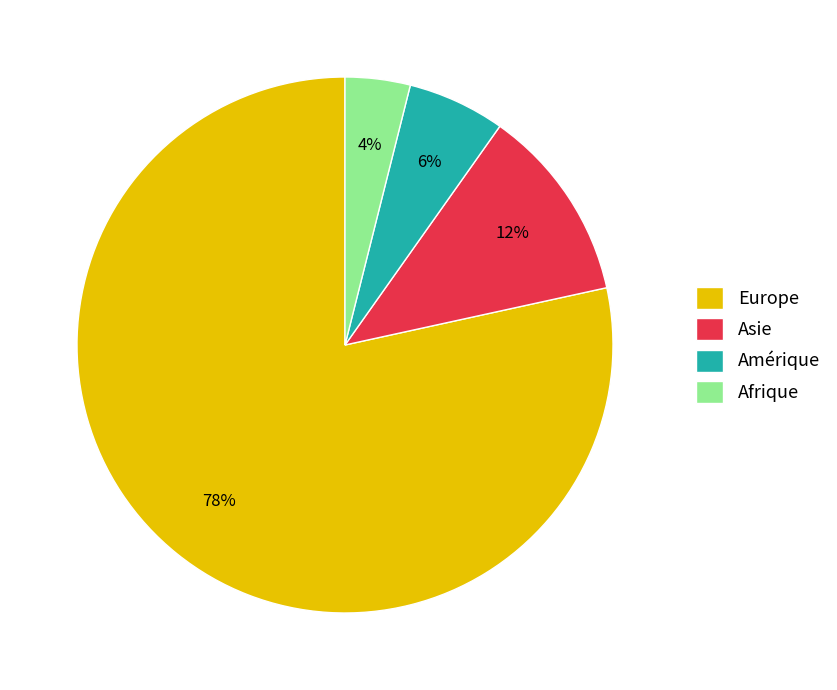

Which category has the biggest portion of the pie?

Europe